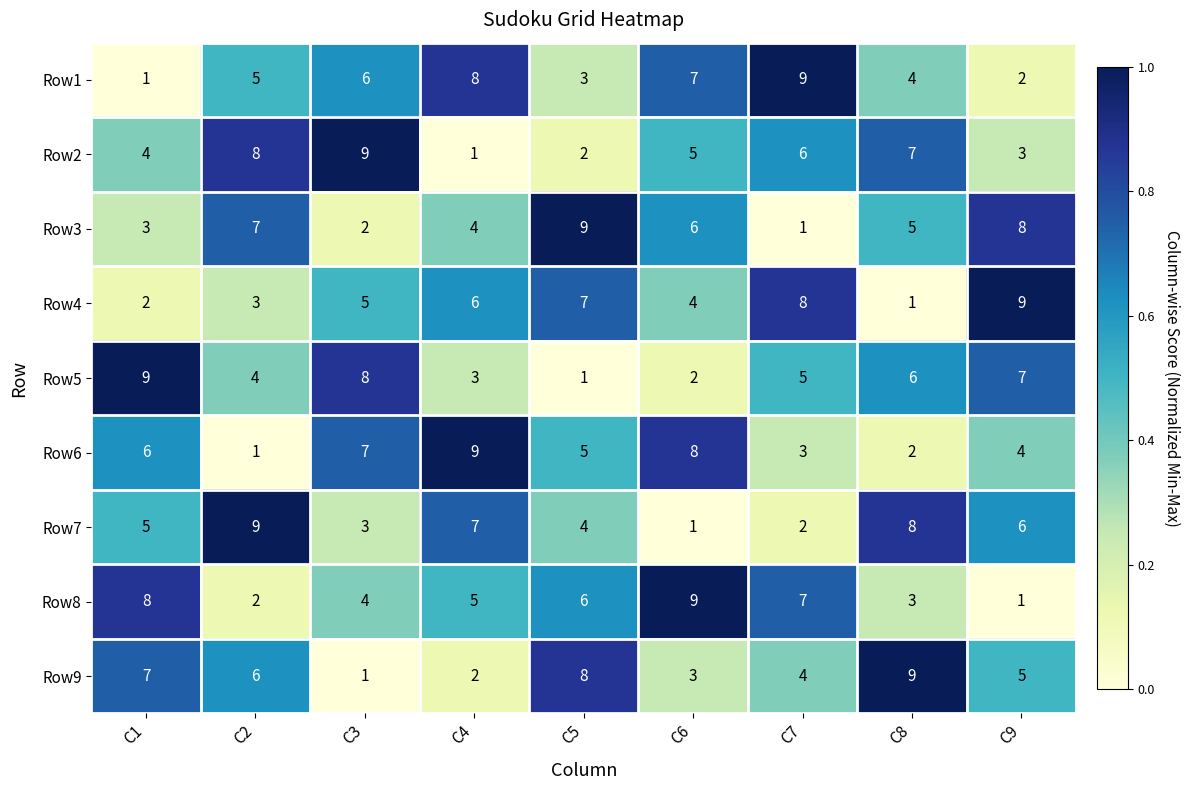

Rank the categories by Row3 value from highest to lowest.

C5, C9, C2, C6, C8, C4, C1, C3, C7